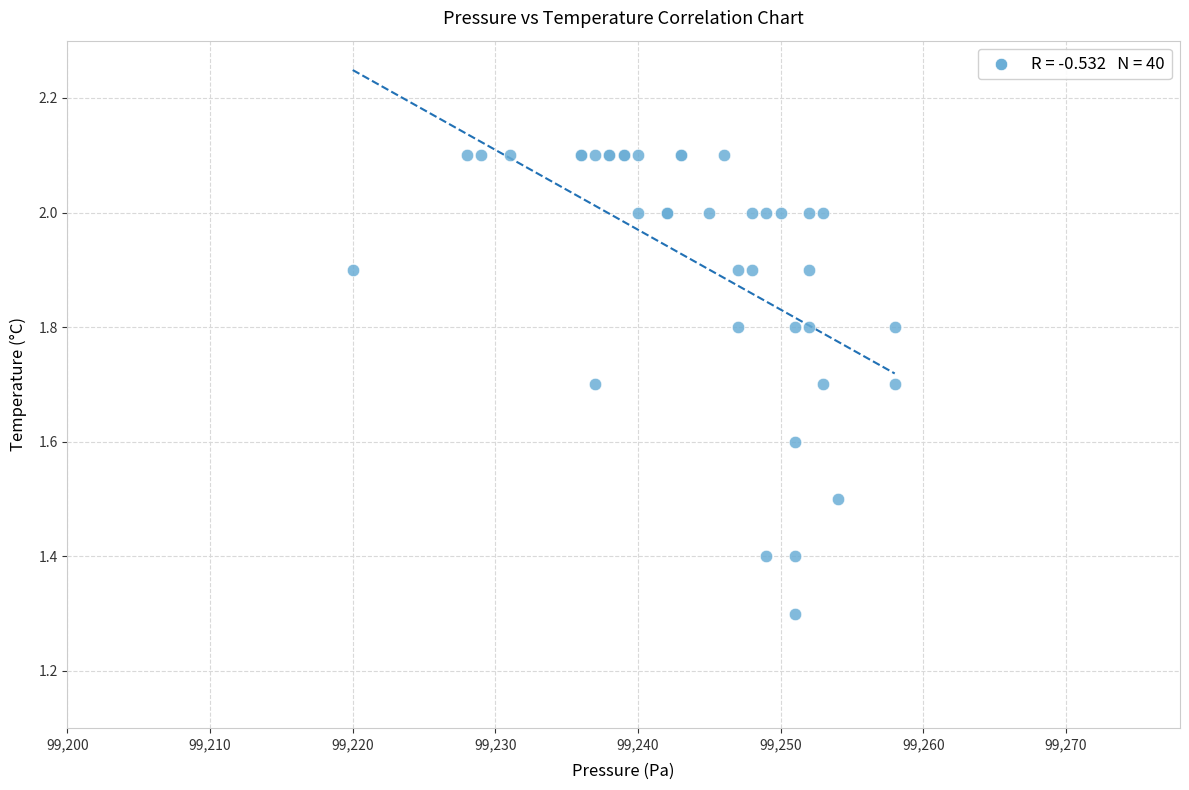

What Y value in the scatter plot is closest to 1?

1.3